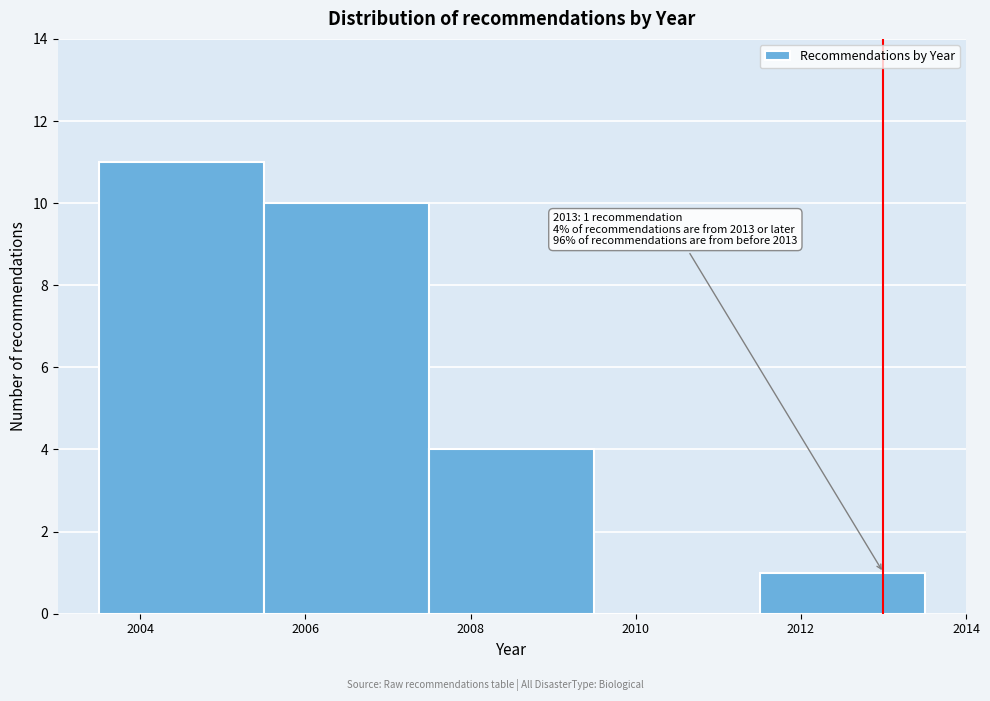

Over which range of the x-axis is the bar tallest?

2003.5 to 2005.5